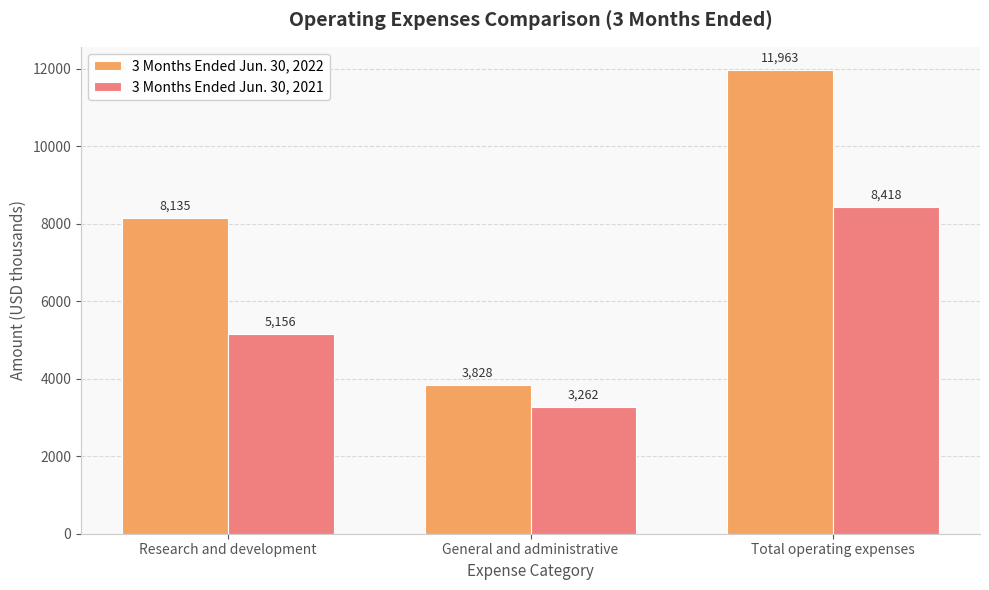

Reading right to left, what are all the values shown in this chart?

3 Months Ended Jun. 30, 2022: 11963	3828	8135
3 Months Ended Jun. 30, 2021: 8418	3262	5156